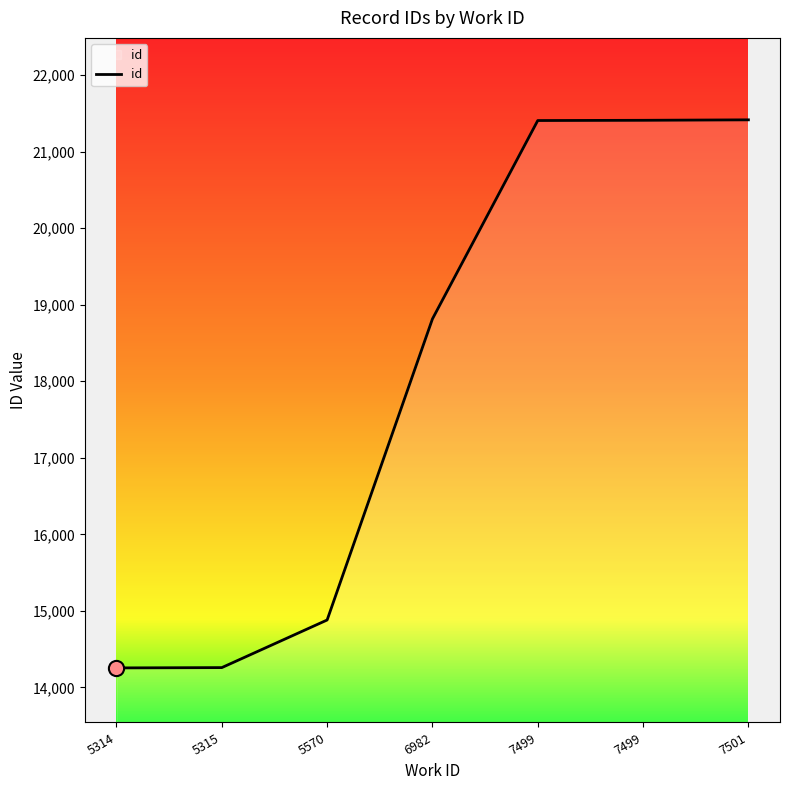

What is the ratio of the value at 6982 to the value at 5570?

1.3